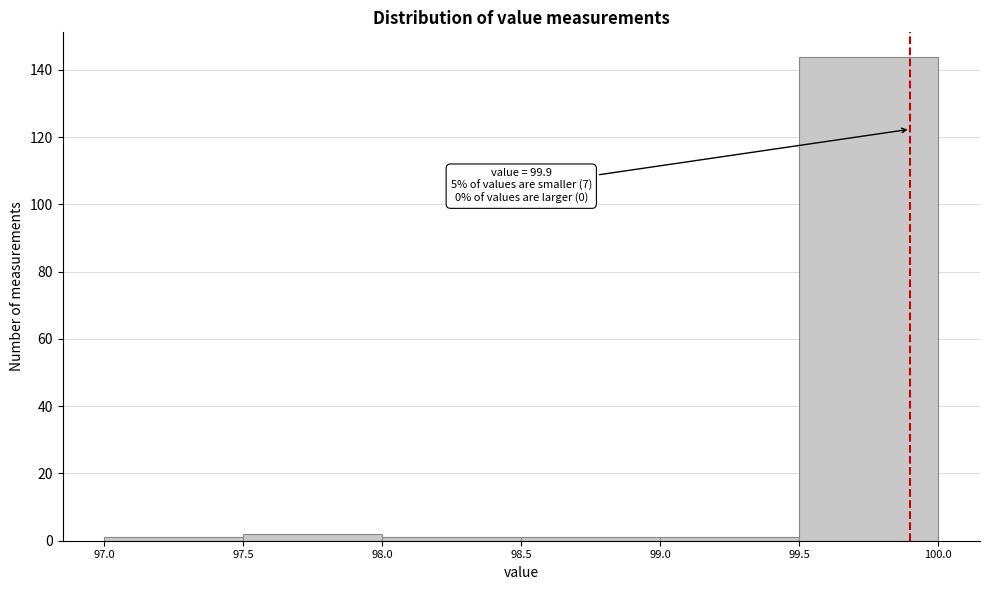

Which range on the x-axis has the tallest bar?

99.5 to 100.0